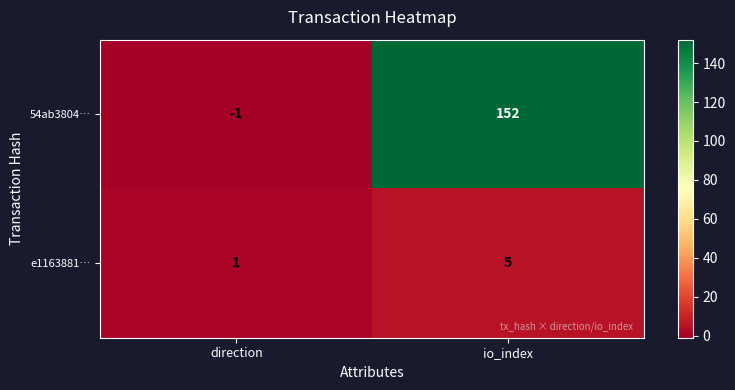

What is the total value across all series at io_index?

157